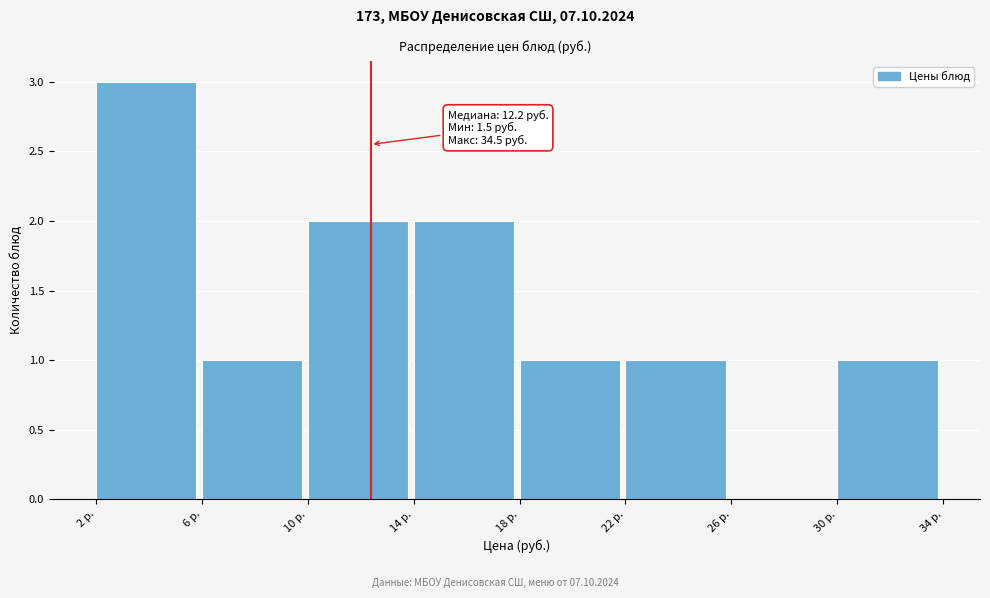

Reading left to right, what are all the values shown in this chart?

2 р.=3	6 р.=1	10 р.=2	14 р.=2	18 р.=1	22 р.=1	26 р.=0	30 р.=1